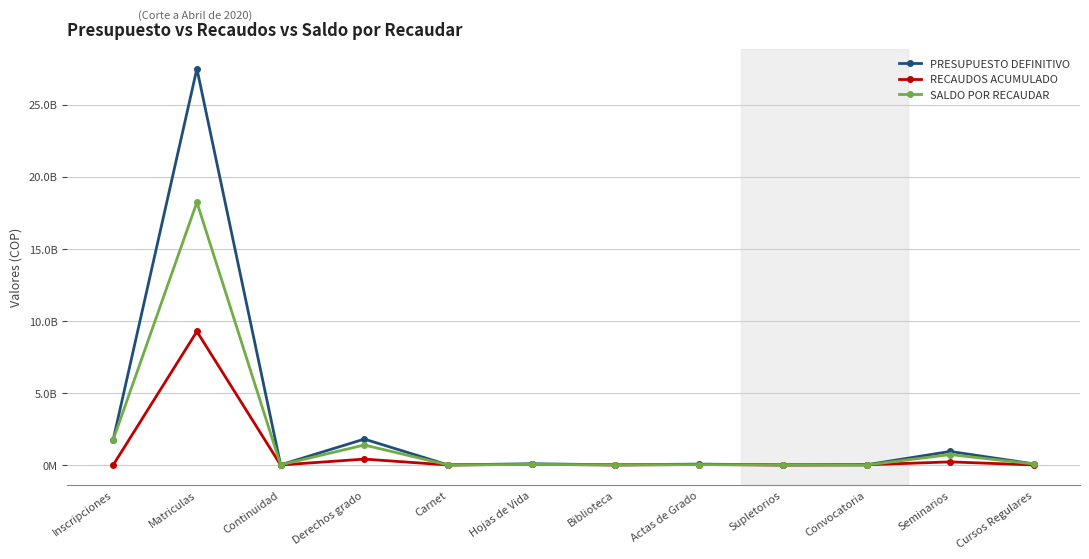

How many series are shown in this chart?

3